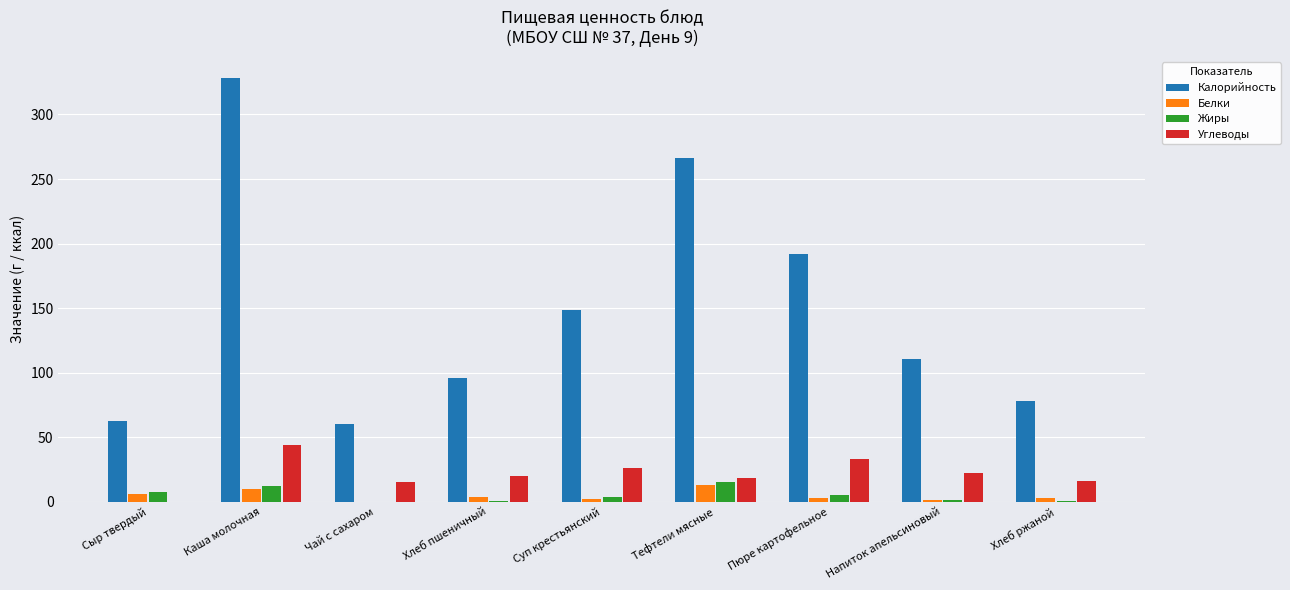

What is the maximum value shown in the chart?

328.3